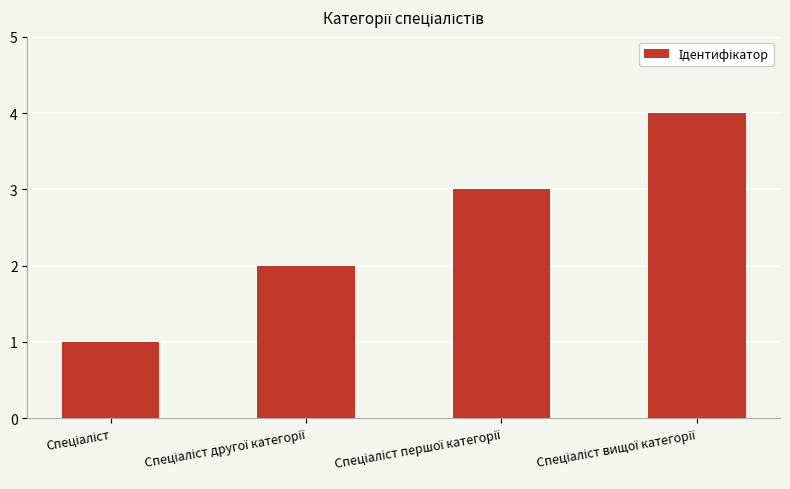

Reading left to right, extract all data points from this chart.

1	2	3	4